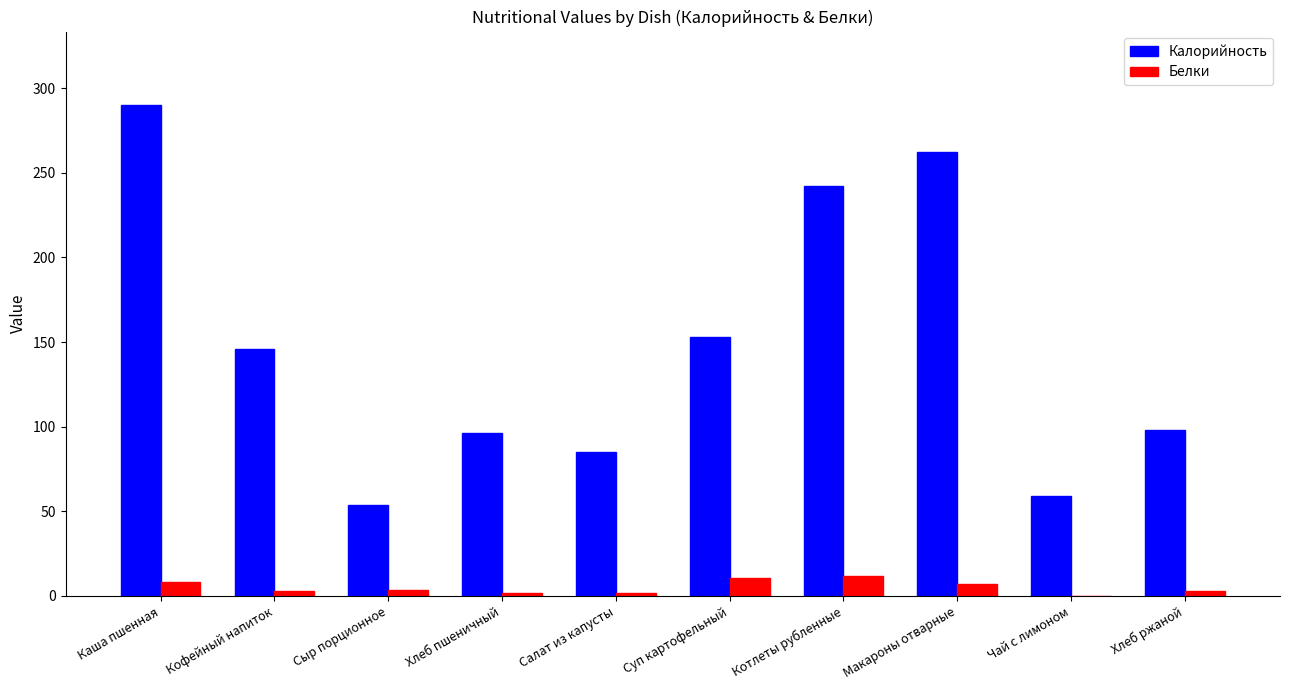

Which series changed the most between Каша пшенная and Хлеб ржаной?

Калорийность